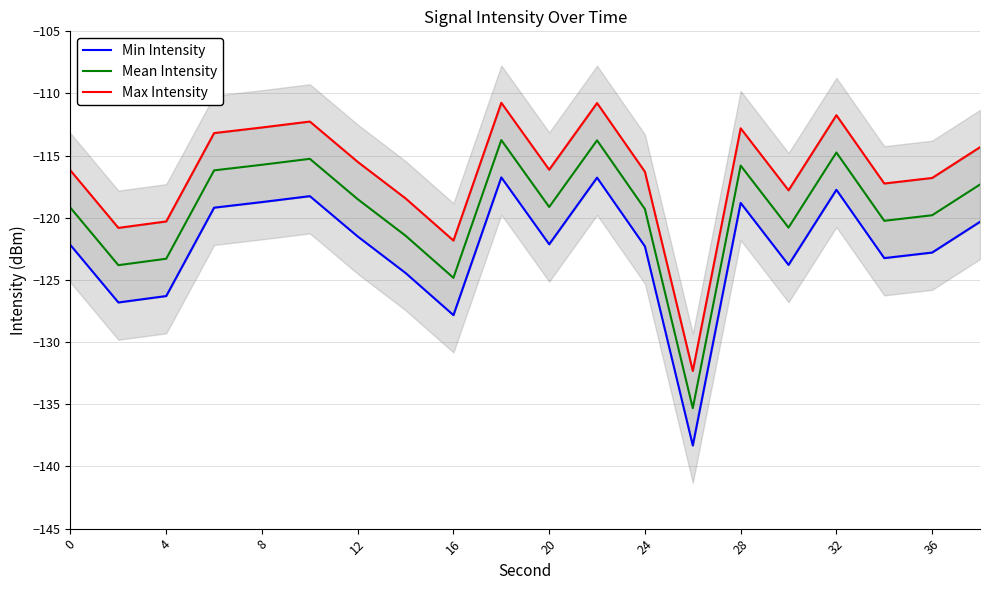

What is the maximum value for Mean Intensity?

-113.7